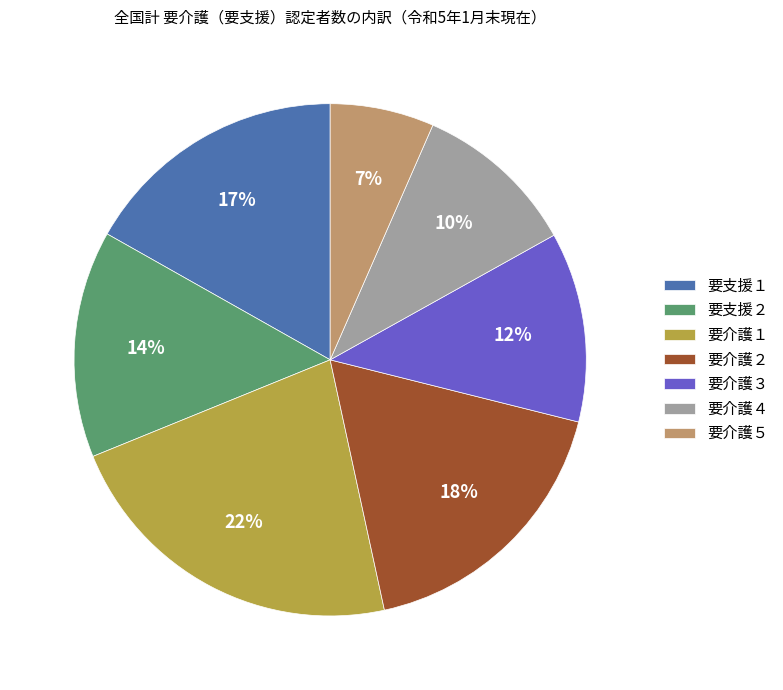

What is the smallest slice in the pie chart?

要介護５